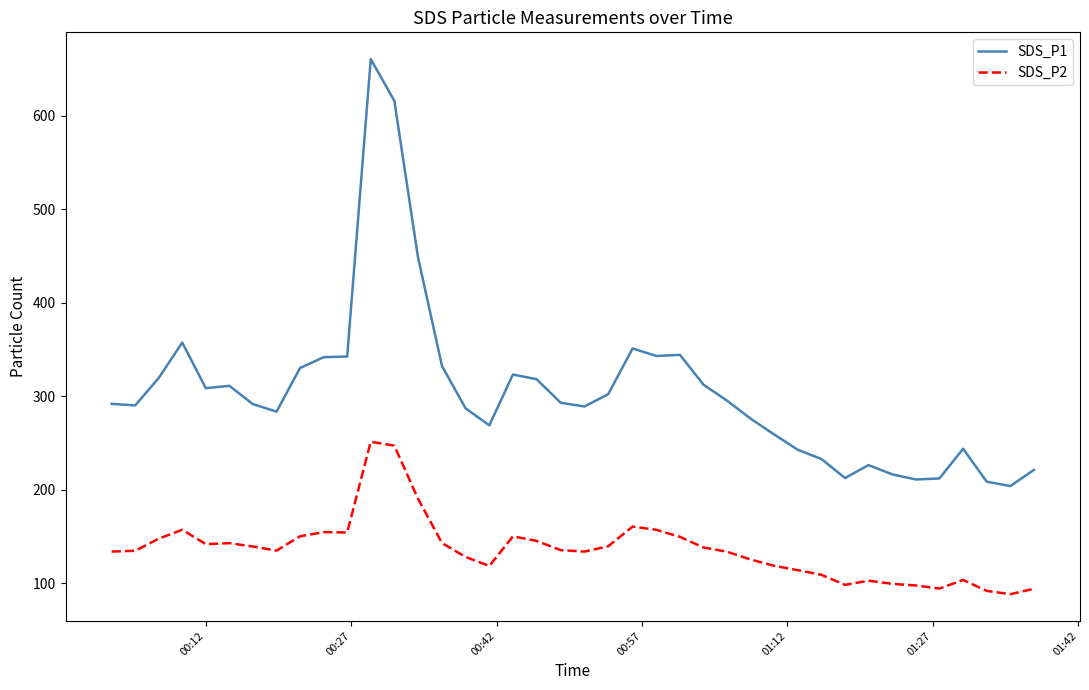

Rank the series by their average value, from highest to lowest.

SDS_P1, SDS_P2